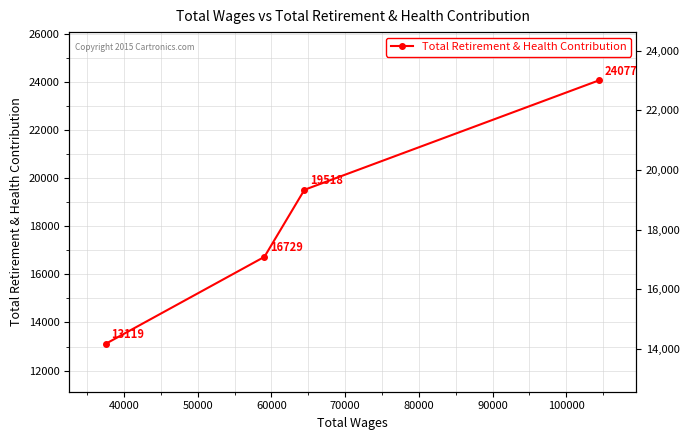

What is the minimum value shown in the chart?

13119